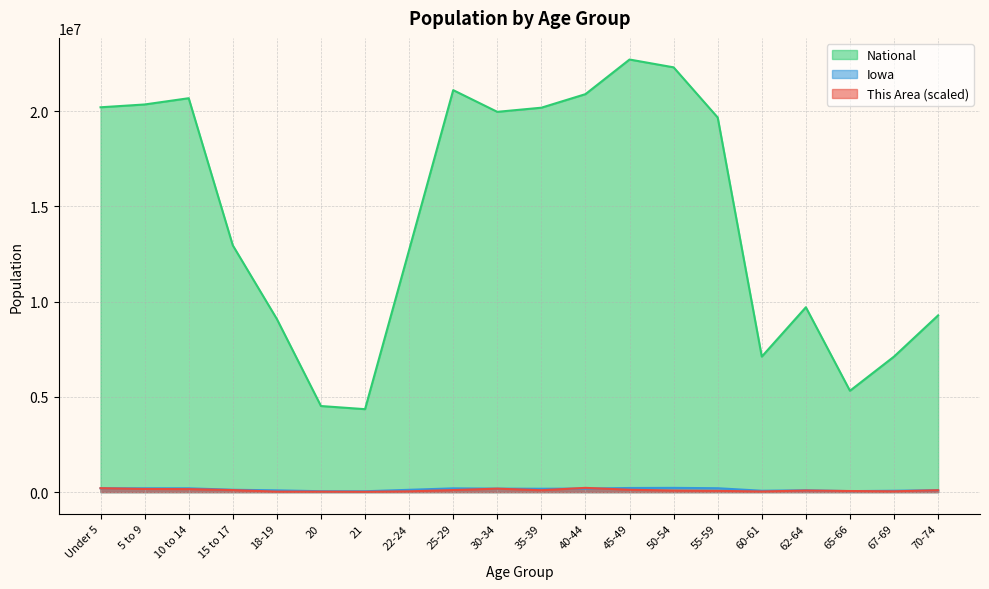

How many interior local valleys does the Iowa series have?

5